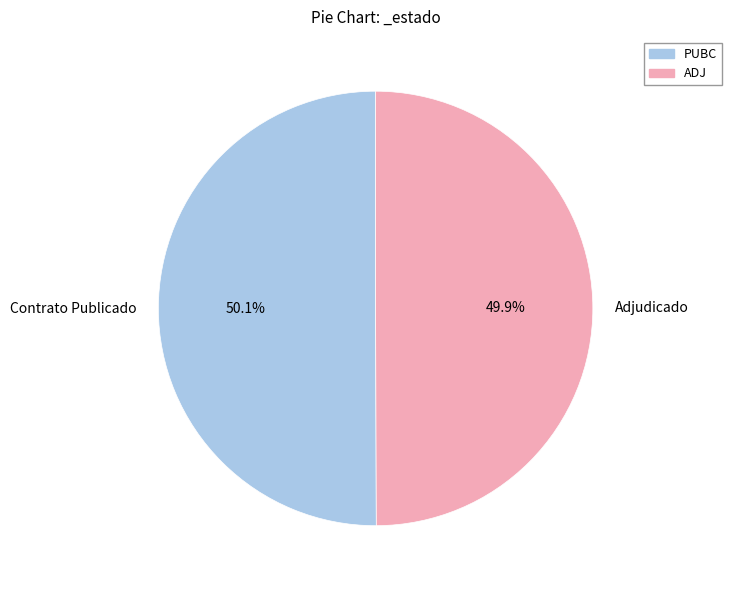

Is there any slice that represents more than half of the pie?

Yes